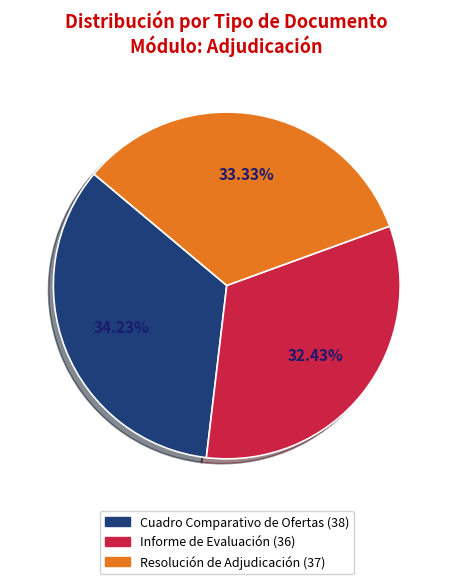

Which category has the biggest portion of the pie?

Cuadro Comparativo de Ofertas